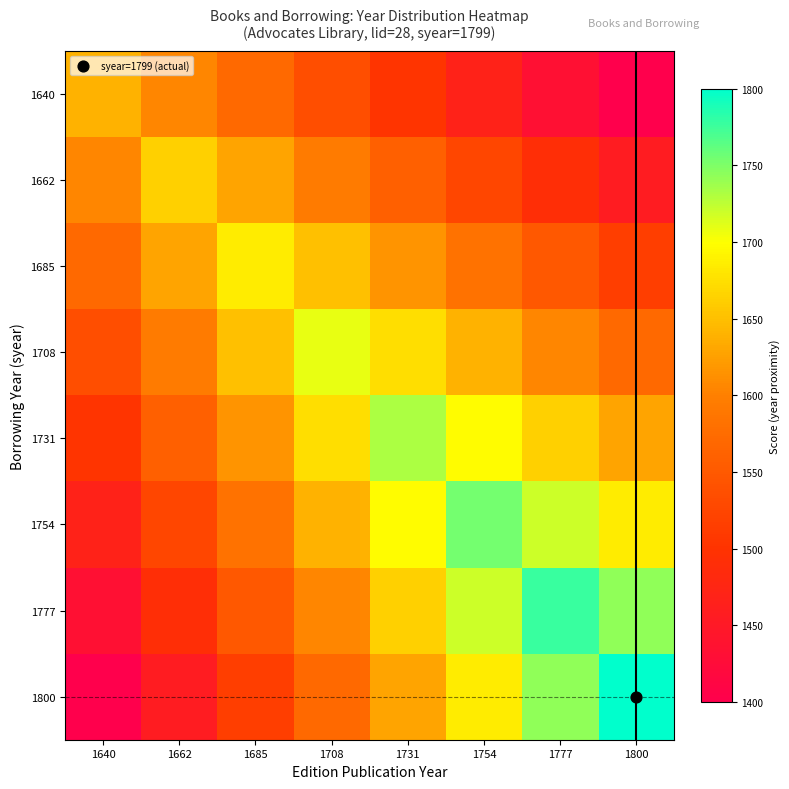

Count the number of data series in this chart.

8